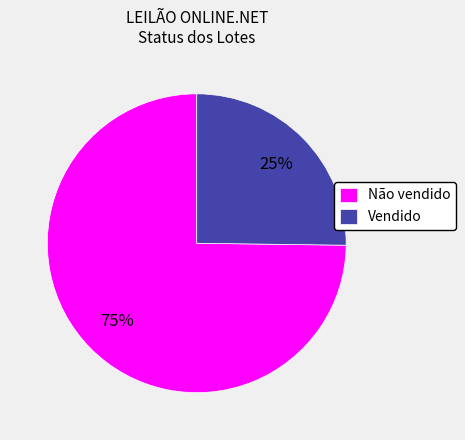

Count the number of slices in the pie.

2